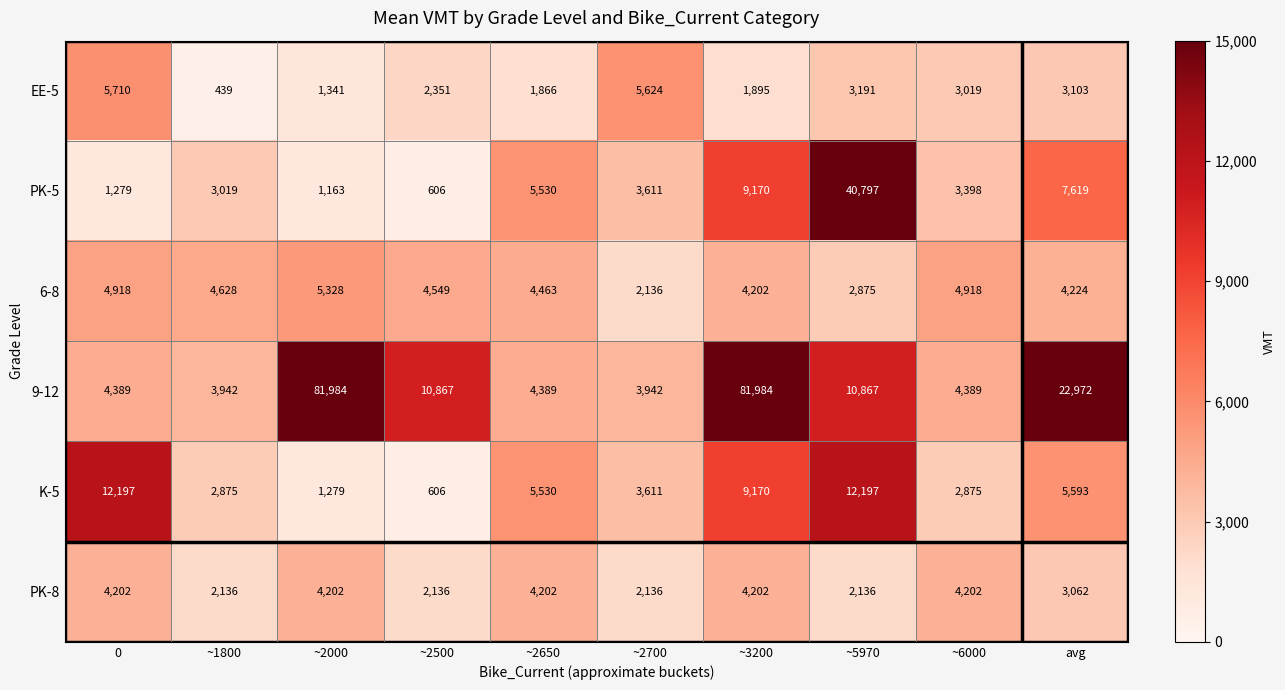

What is the greatest value displayed?

81984